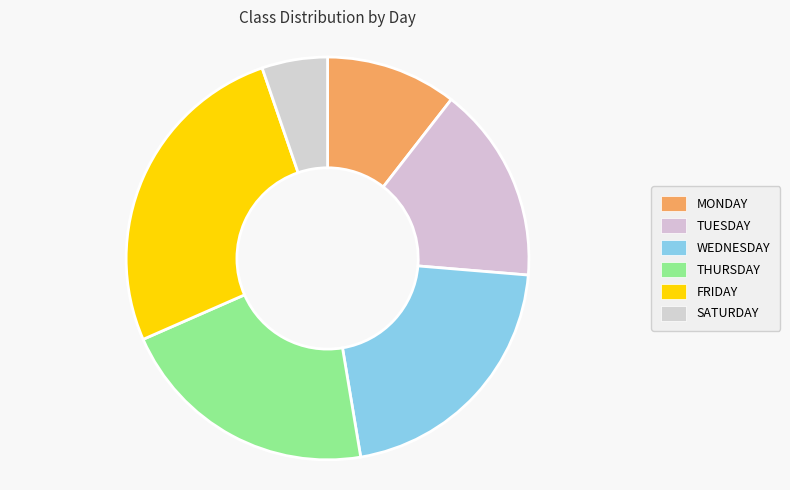

How many slices are in this pie chart?

6